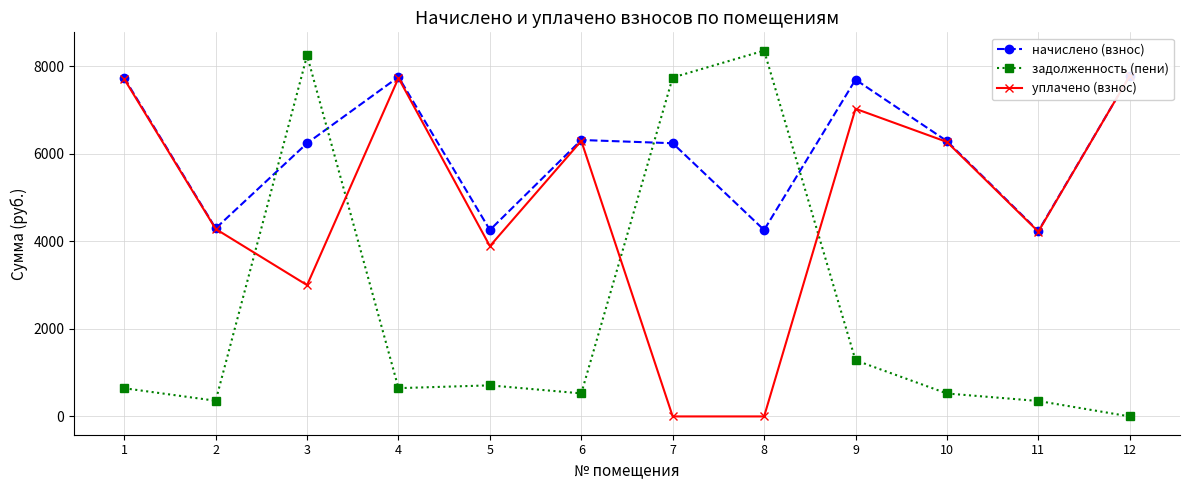

Reading right to left, extract all data points from this chart.

начислено (взнос): 12=7781.2	11=4235.3	10=6291.5	9=7695.0	8=4260.0	7=6242.2	6=6316.1	5=4260.0	4=7756.6	3=6242.2	2=4296.8	1=7732.0
задолженность (пени): 12=0.0	11=352.9	10=524.3	9=1282.5	8=8358.0	7=7743.4	6=526.3	5=710.0	4=646.4	3=8246.7	2=358.1	1=644.3
уплачено (взнос): 12=7782.7	11=4221.9	10=6271.6	9=7029.4	8=0.0	7=0.0	6=6296.1	5=3891.5	4=7732.0	3=3000.0	2=4283.2	1=7707.5